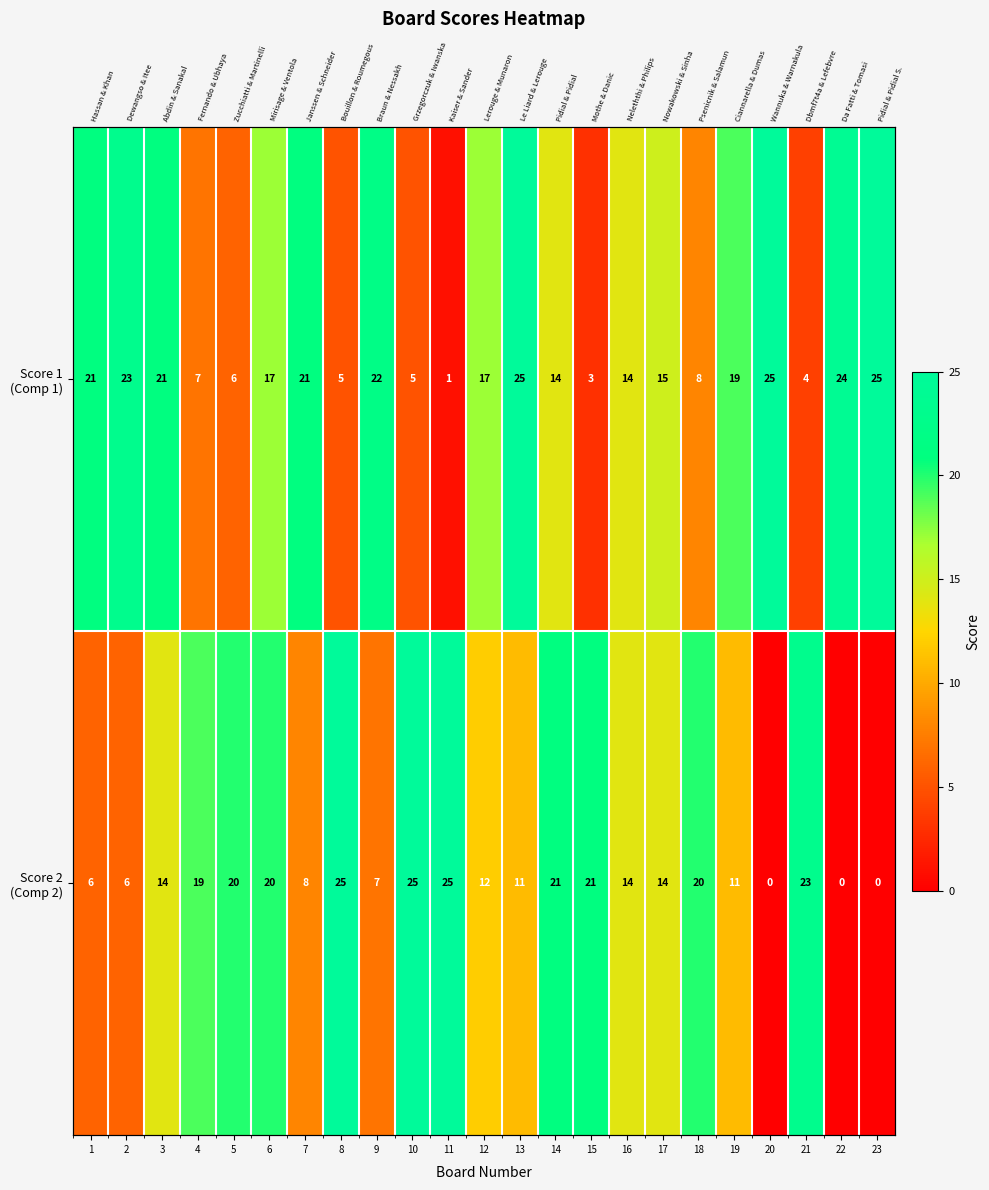

How many series are shown in this chart?

2